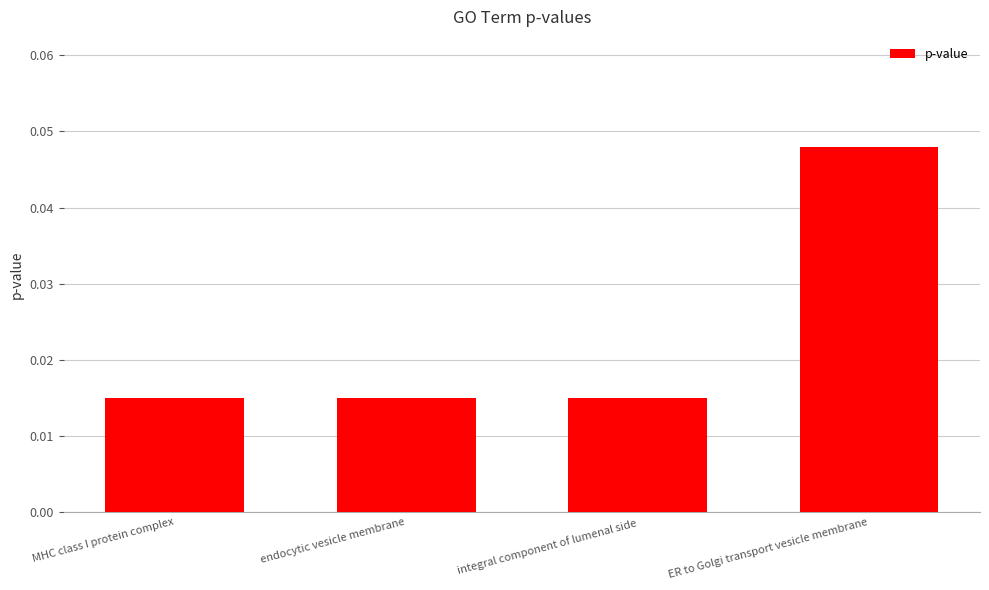

What is the label of the 4th bar from the left?

ER to Golgi transport vesicle membrane